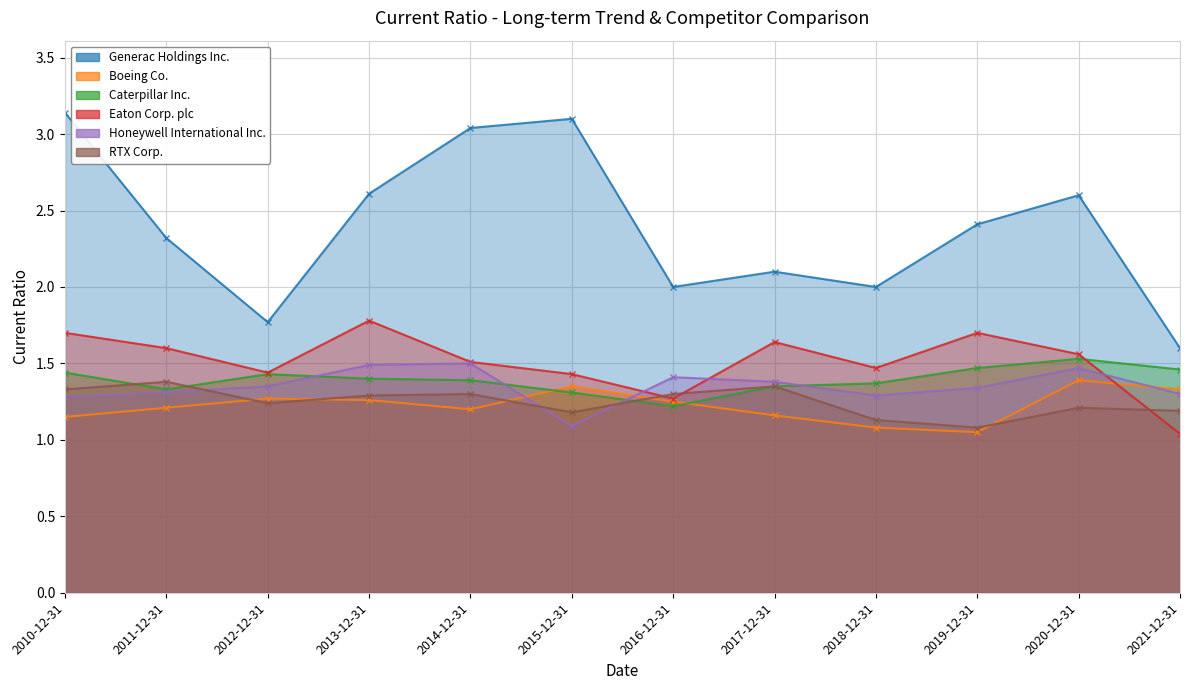

What are all the series names shown in the legend?

Generac Holdings Inc., Boeing Co., Caterpillar Inc., Eaton Corp. plc, Honeywell International Inc., RTX Corp.